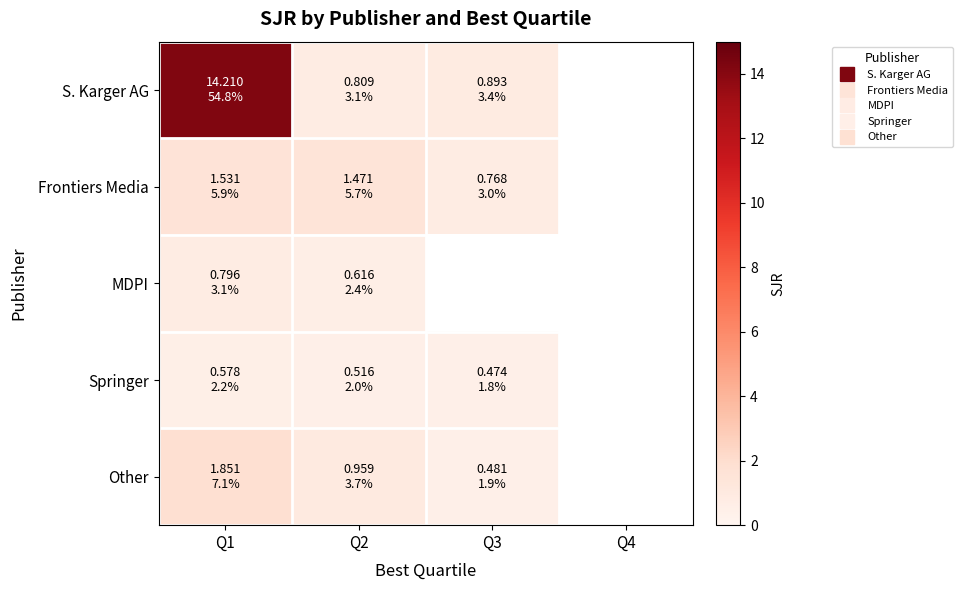

What is the spread (max minus min) of values at Q2?

1.0